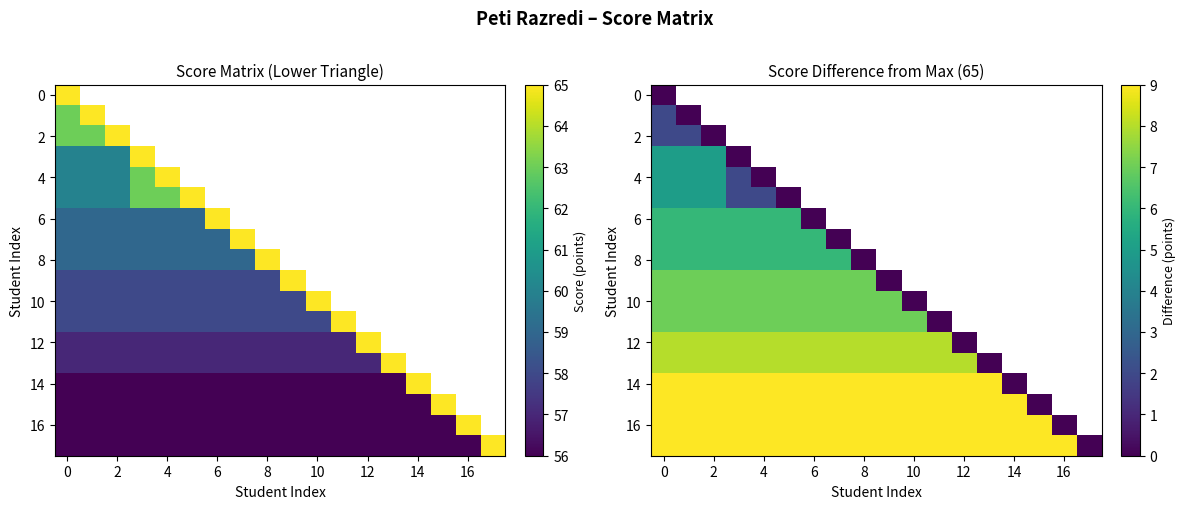

Which series has the widest spread of values?

14